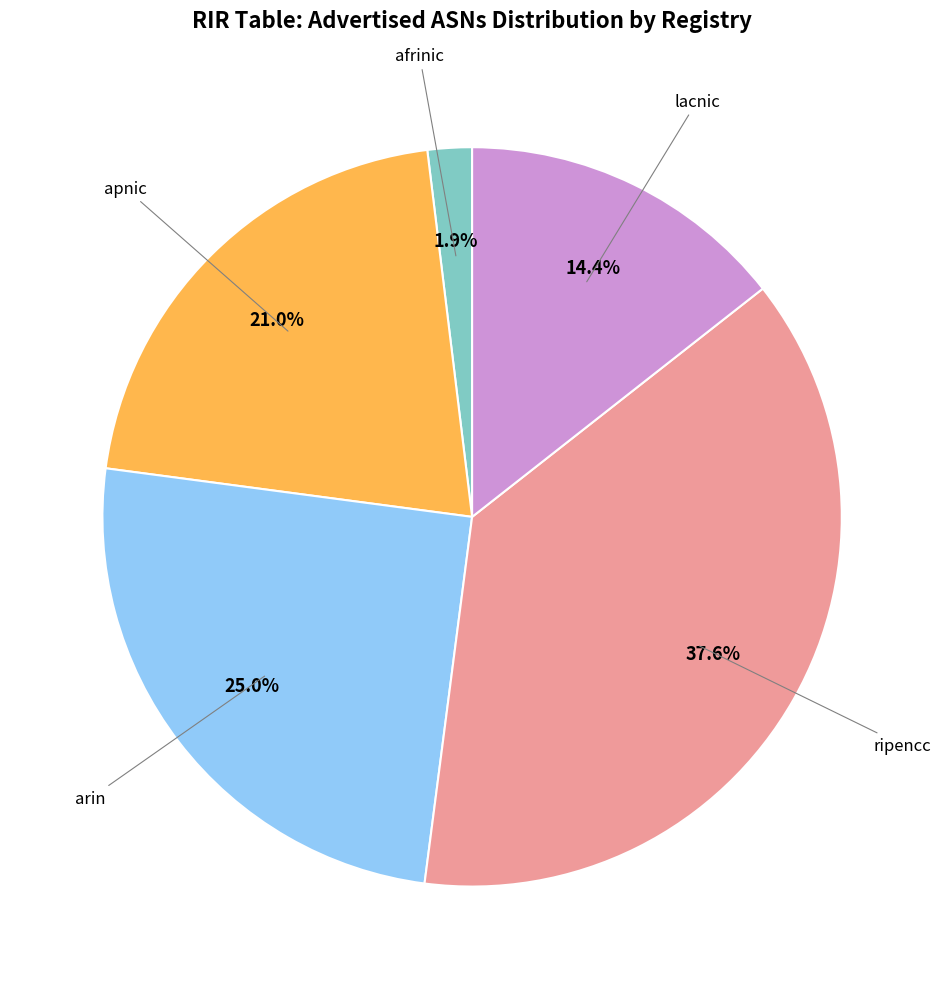

Which category has the smallest portion of the pie?

afrinic